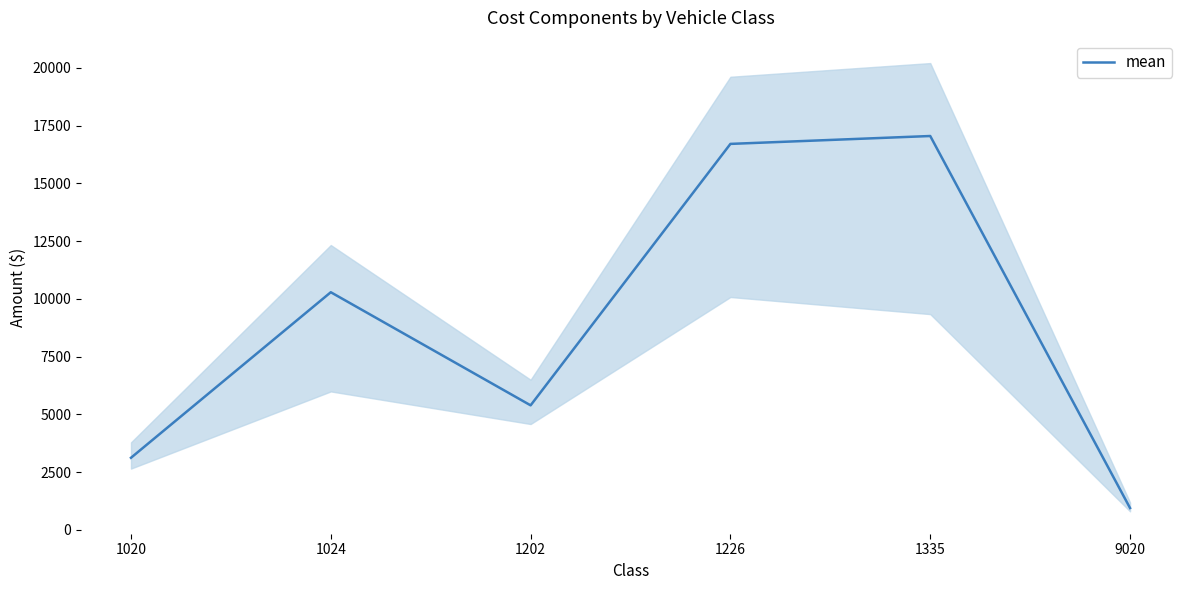

What is the smallest value displayed?

943.7